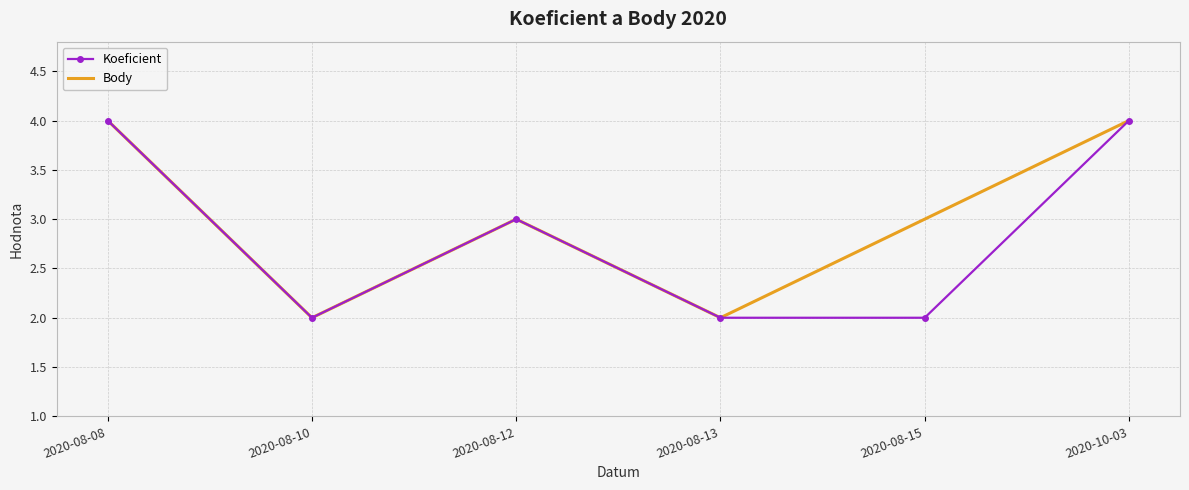

At which label does Koeficient first exceed 3?

2020-08-08